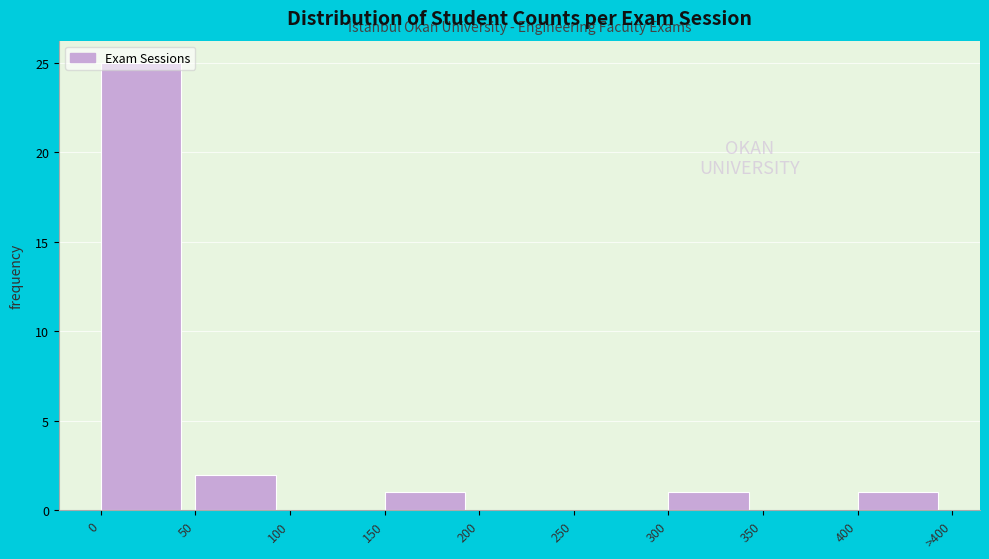

True or false: the data shows 36 at 0.

False